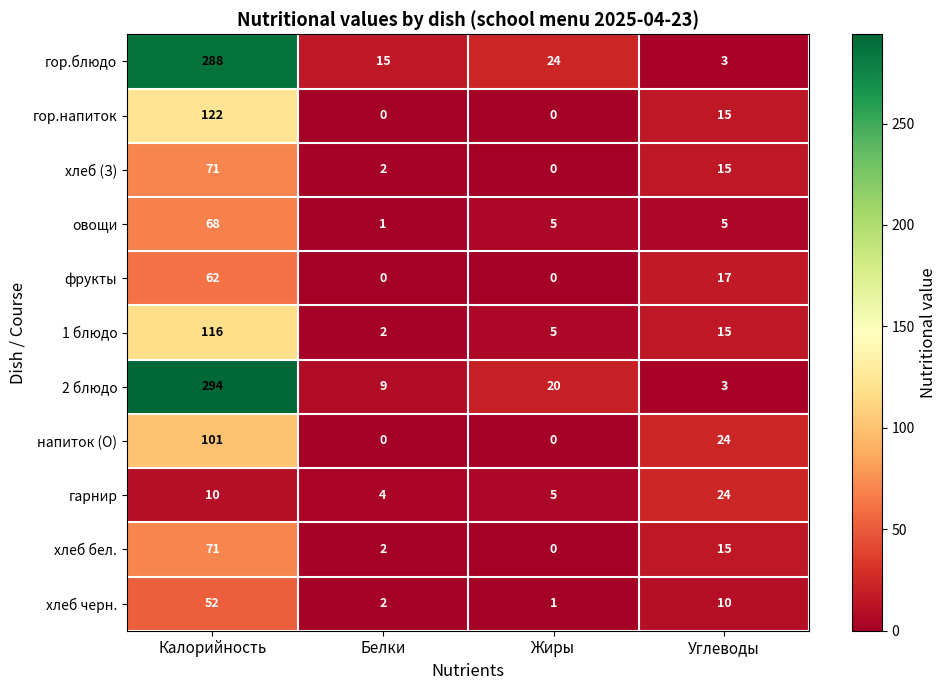

Where does the овощи series first go above 5?

Калорийность